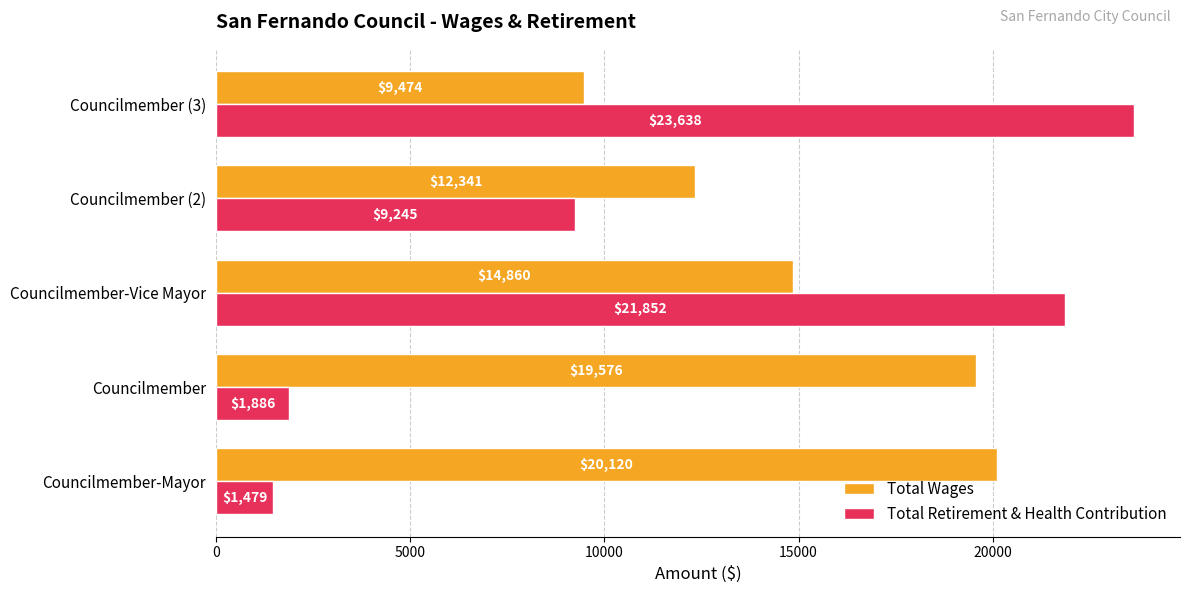

At Councilmember (3), list the series in order from smallest to largest.

Total Wages, Total Retirement & Health Contribution